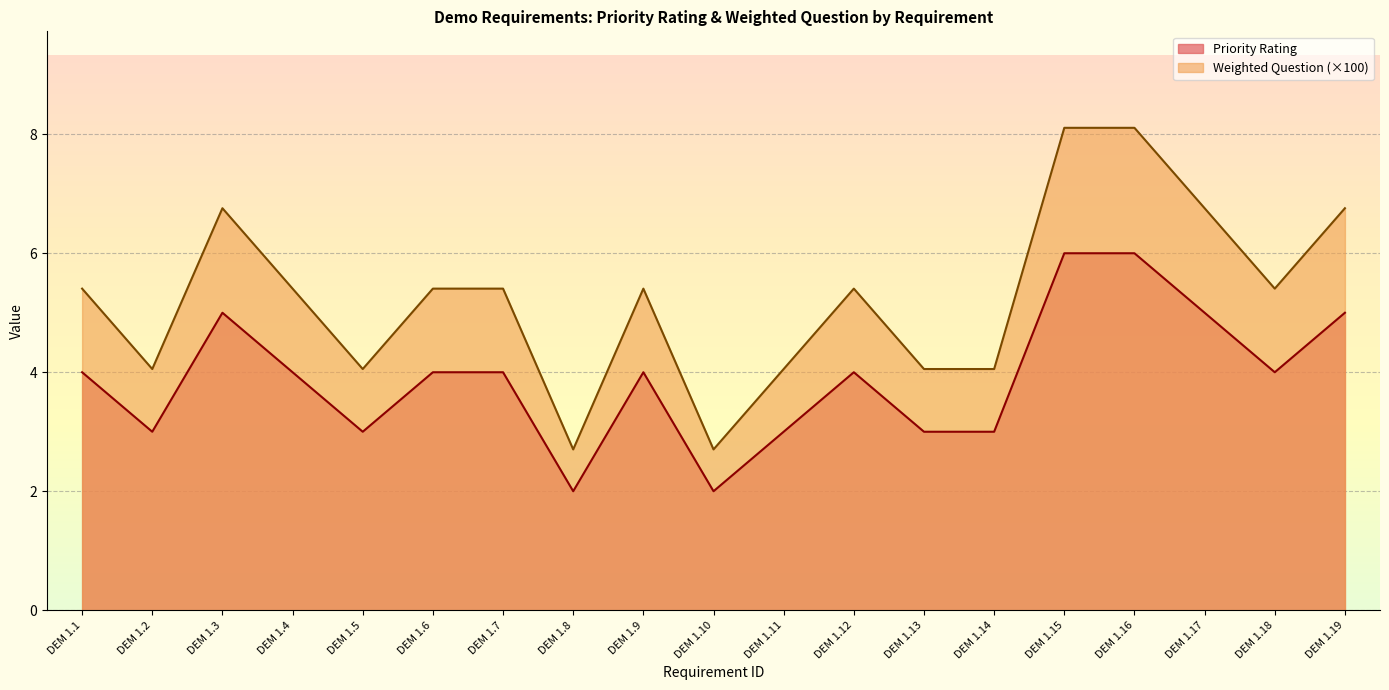

What are all the series names shown in the legend?

Priority Rating, Weighted Question (×100)